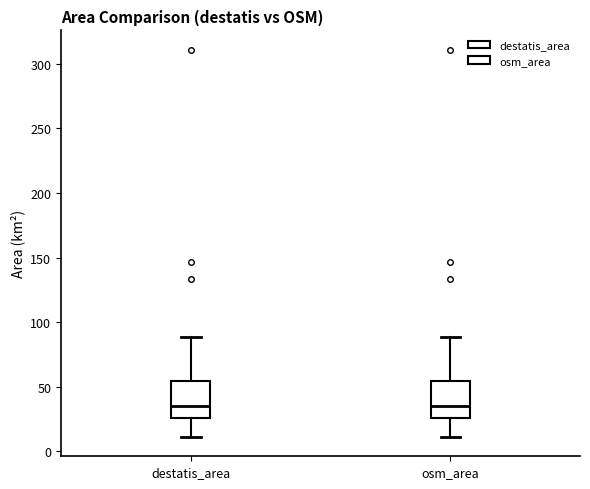

Where does the median line of the box for osm_area sit on the y-axis? The values are not printed on the chart, so give them approximately, as read against the axis.

35